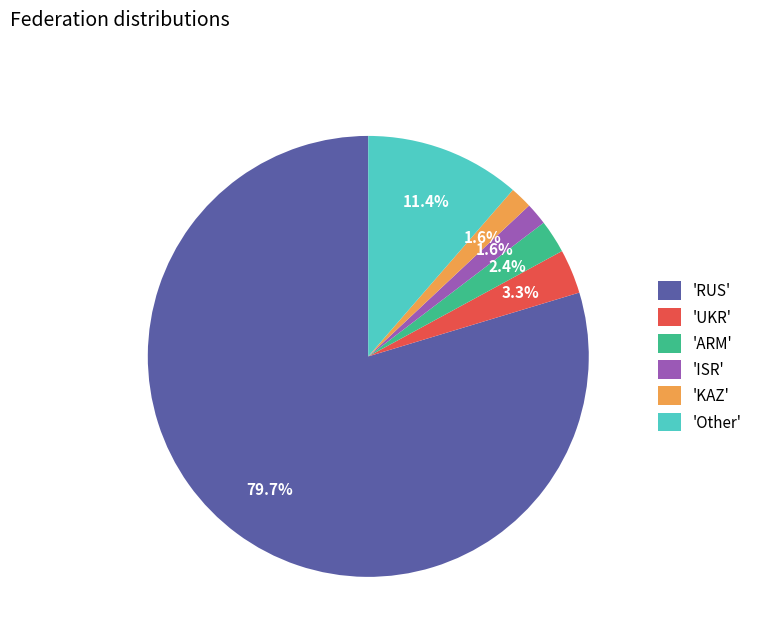

Is there a majority slice in this chart?

Yes